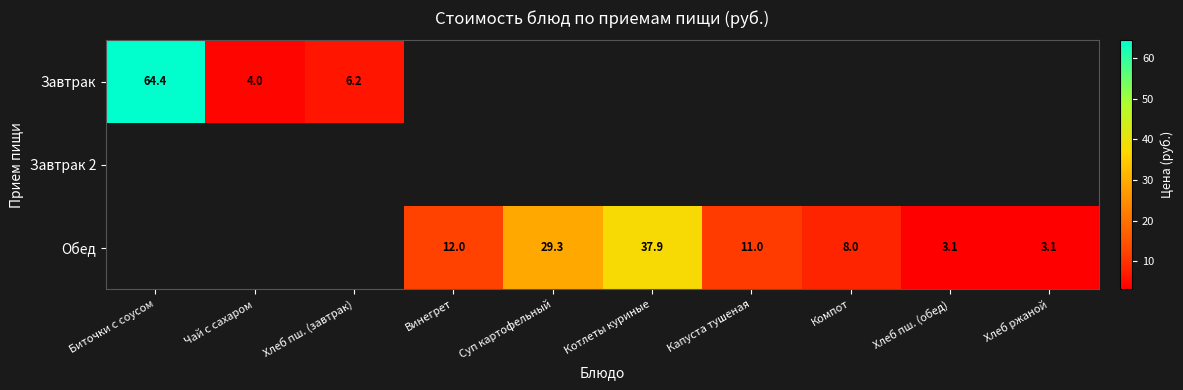

What is the smallest value displayed?

3.1